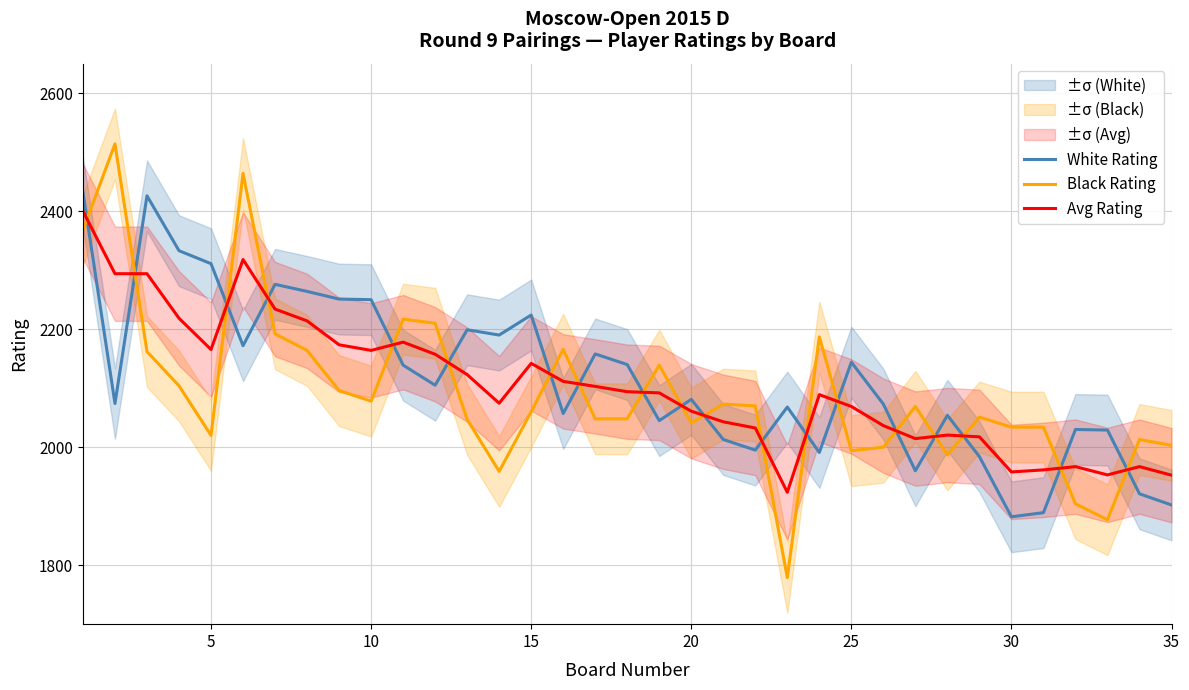

List the series in order of their overall mean, highest first.

White Rating, Avg Rating, Black Rating